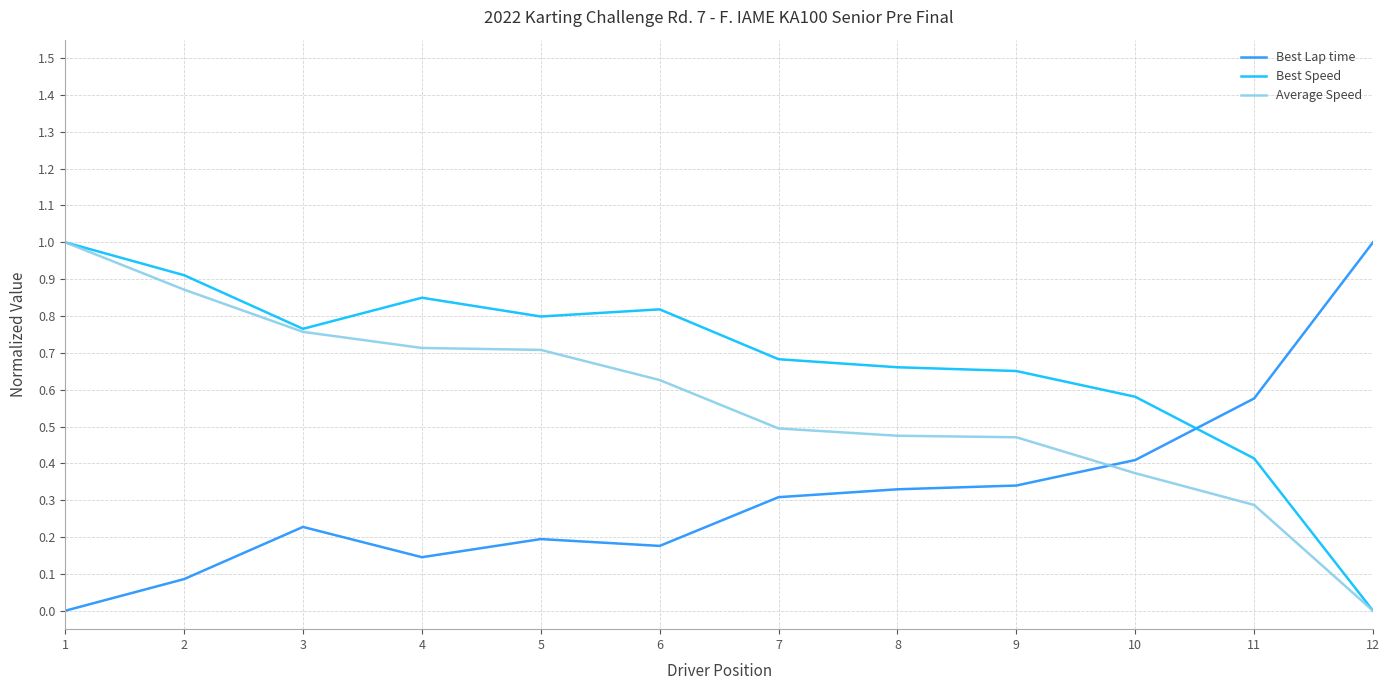

The Best Speed series shows 0.7 at 9. True or false?

True